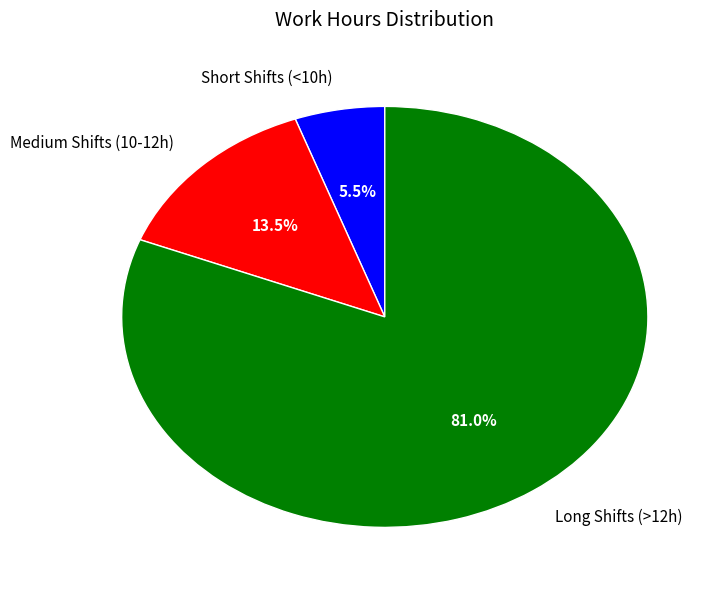

Which slice is the largest?

Long Shifts (>12h)